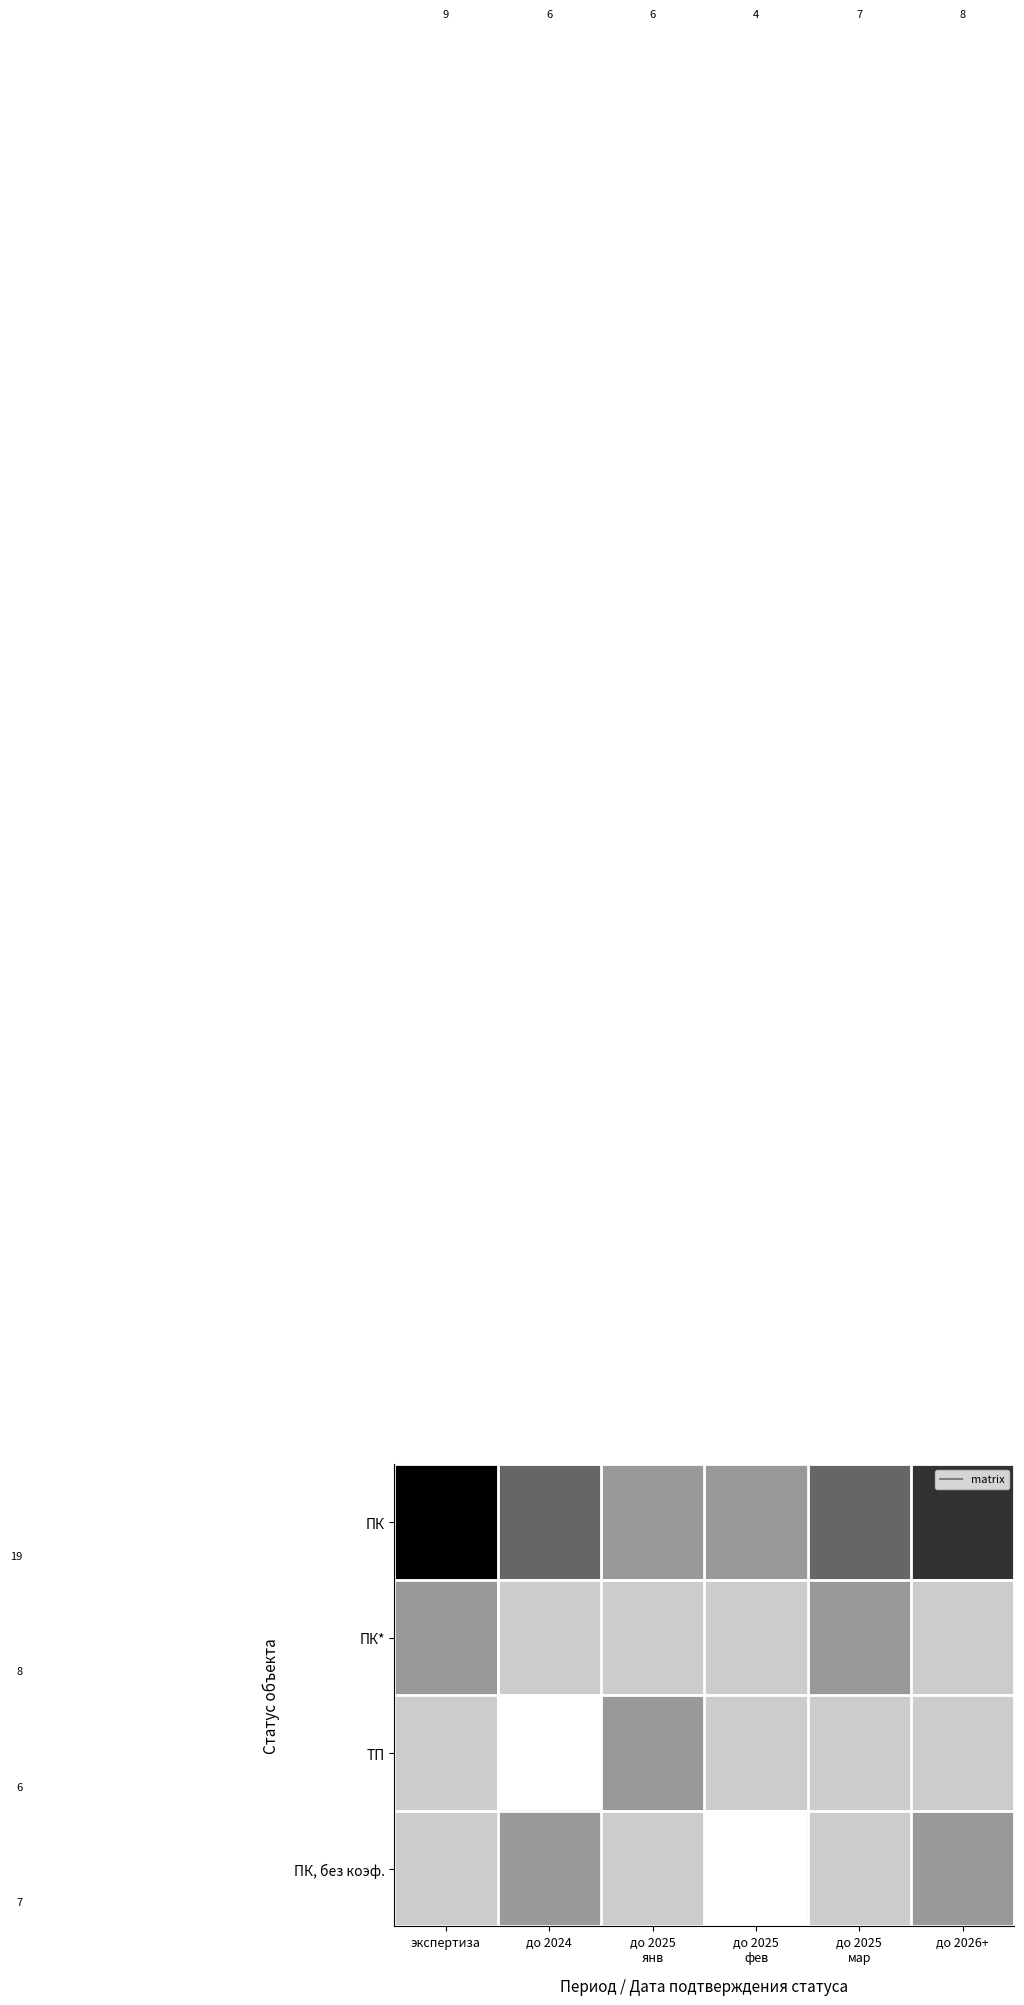

Reading left to right, transcribe all the data shown in this chart.

ПК: экспертиза=5	до 2024=3	до 2025
янв=2	до 2025
фев=2	до 2025
мар=3	до 2026+=4
ПК*: экспертиза=2	до 2024=1	до 2025
янв=1	до 2025
фев=1	до 2025
мар=2	до 2026+=1
ТП: экспертиза=1	до 2024=0	до 2025
янв=2	до 2025
фев=1	до 2025
мар=1	до 2026+=1
ПК, без коэф.: экспертиза=1	до 2024=2	до 2025
янв=1	до 2025
фев=0	до 2025
мар=1	до 2026+=2